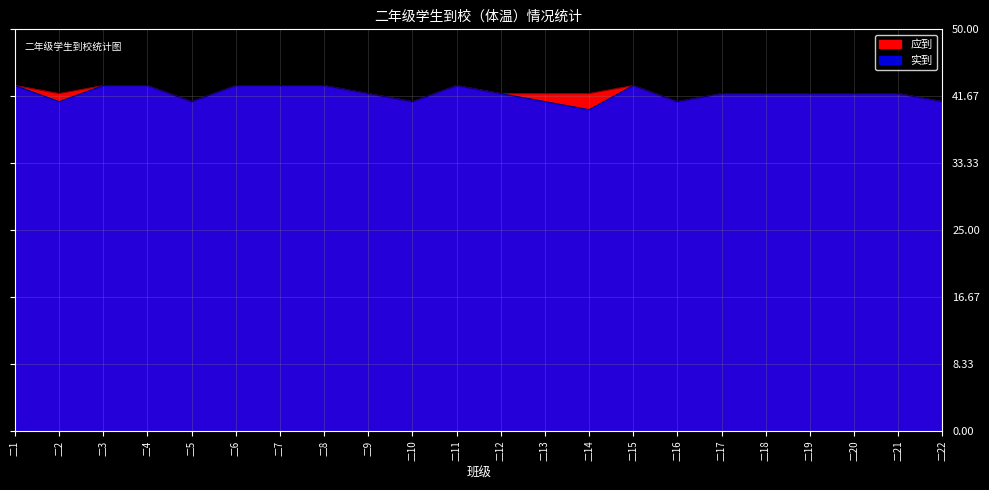

What is the total value across all series at 二21?

84